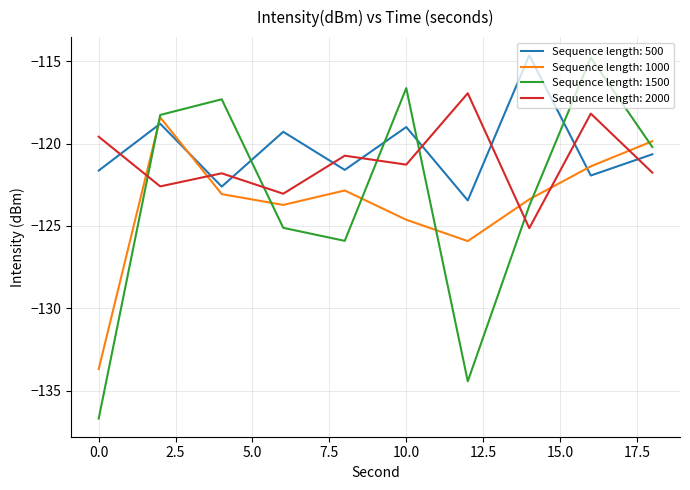

What is the minimum value for Sequence length: 2000?

-125.1